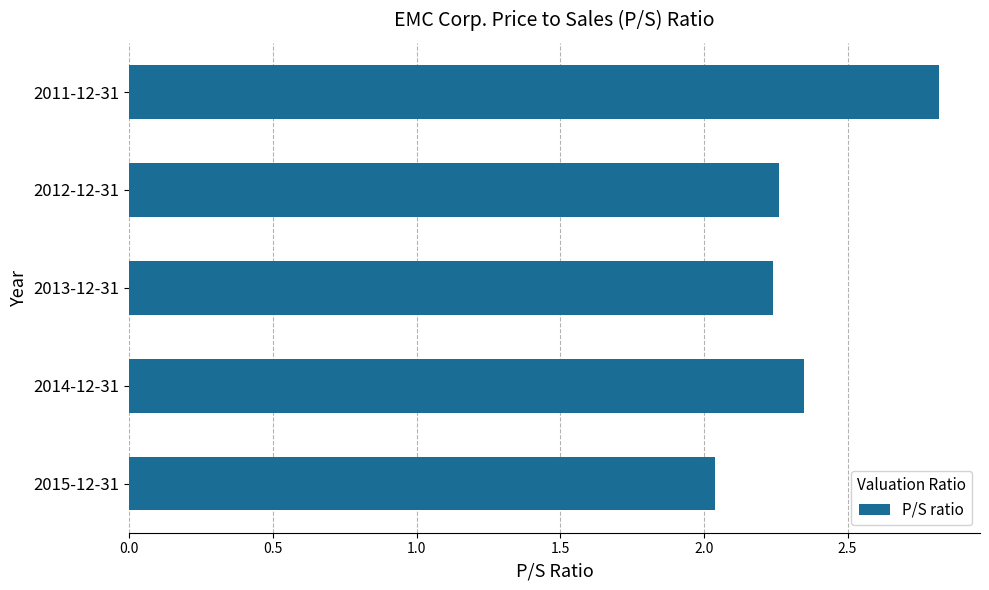

The chart shows a value of 3.8 at 2011-12-31. True or false?

False